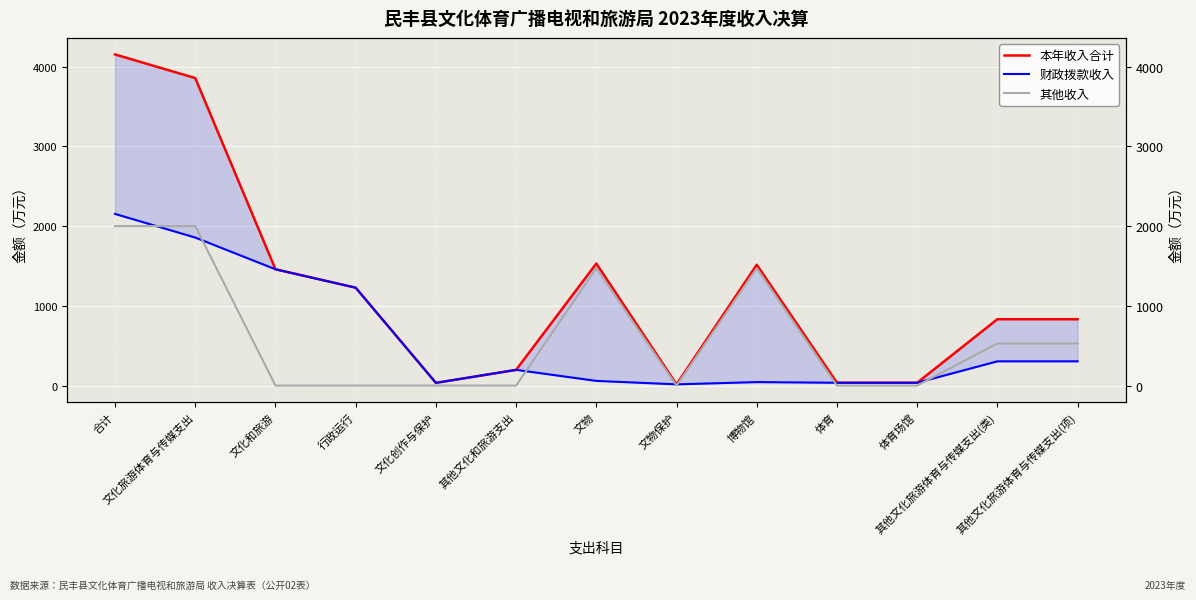

Is the value of 其他收入 at 文物保护 greater than the value of 本年收入合计 at 其他文化旅游体育与传媒支出(类)?

No